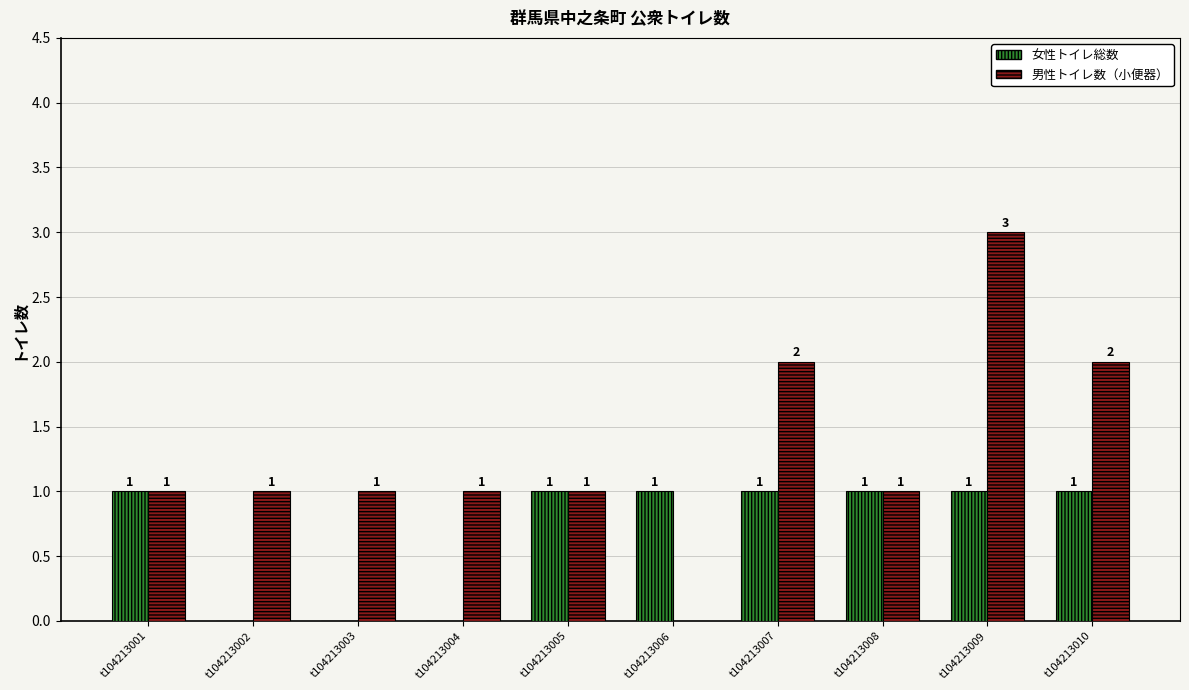

At which category is the sum across all series the highest?

t104213009